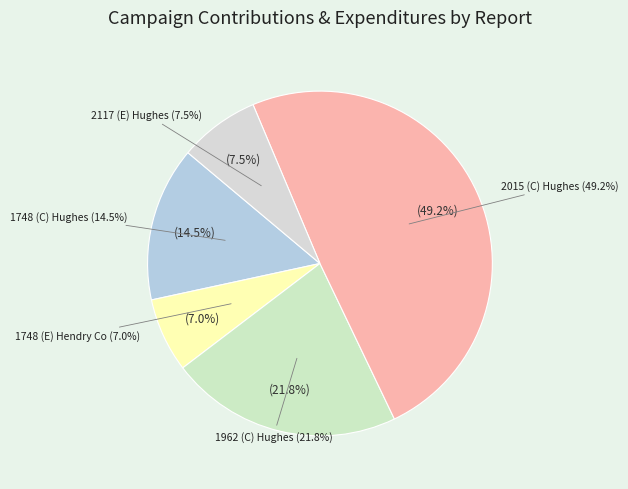

What percentage do 1748 (E) Hendry Co and 2015 (C) Hughes together represent?

56.2%